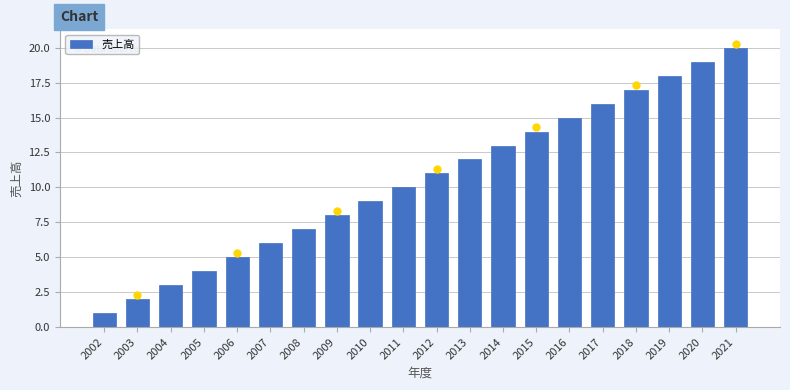

What is the difference between the second highest and second lowest values?

17